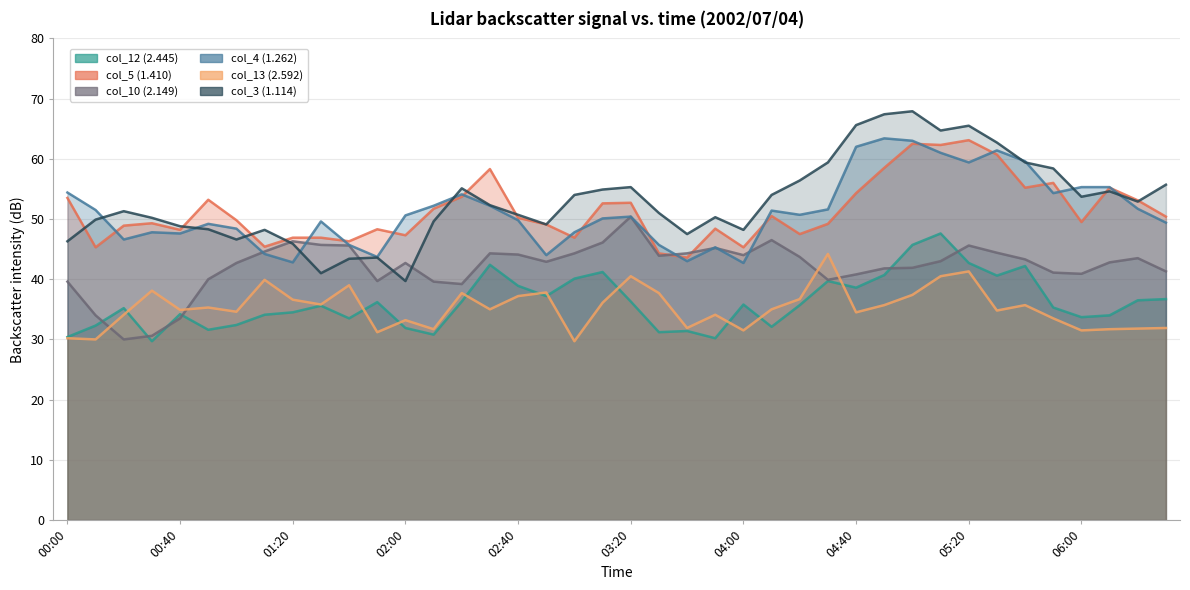

What is the label of the 37th point from the left?

06:00